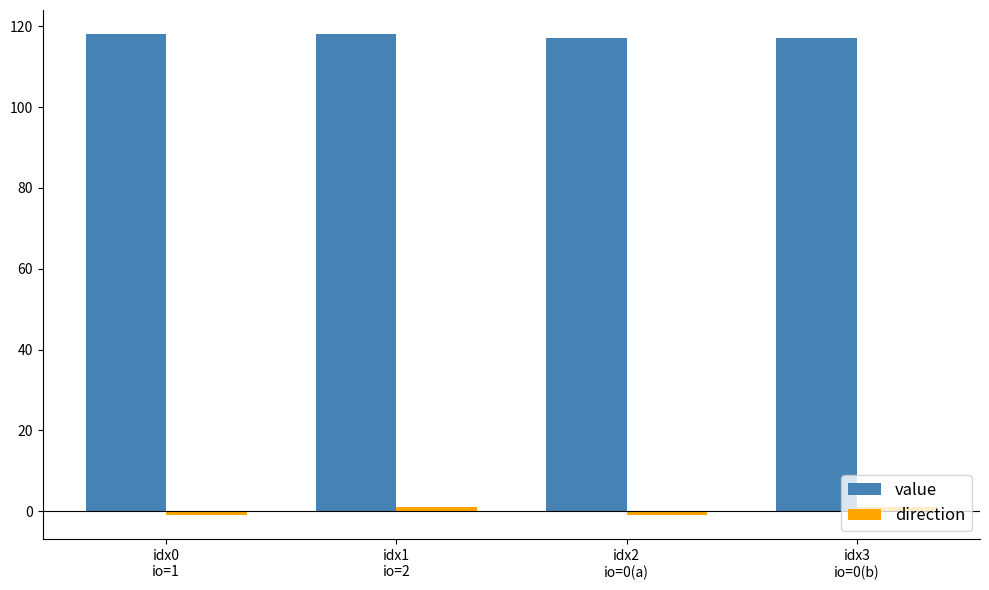

How many bars are there in total?

8